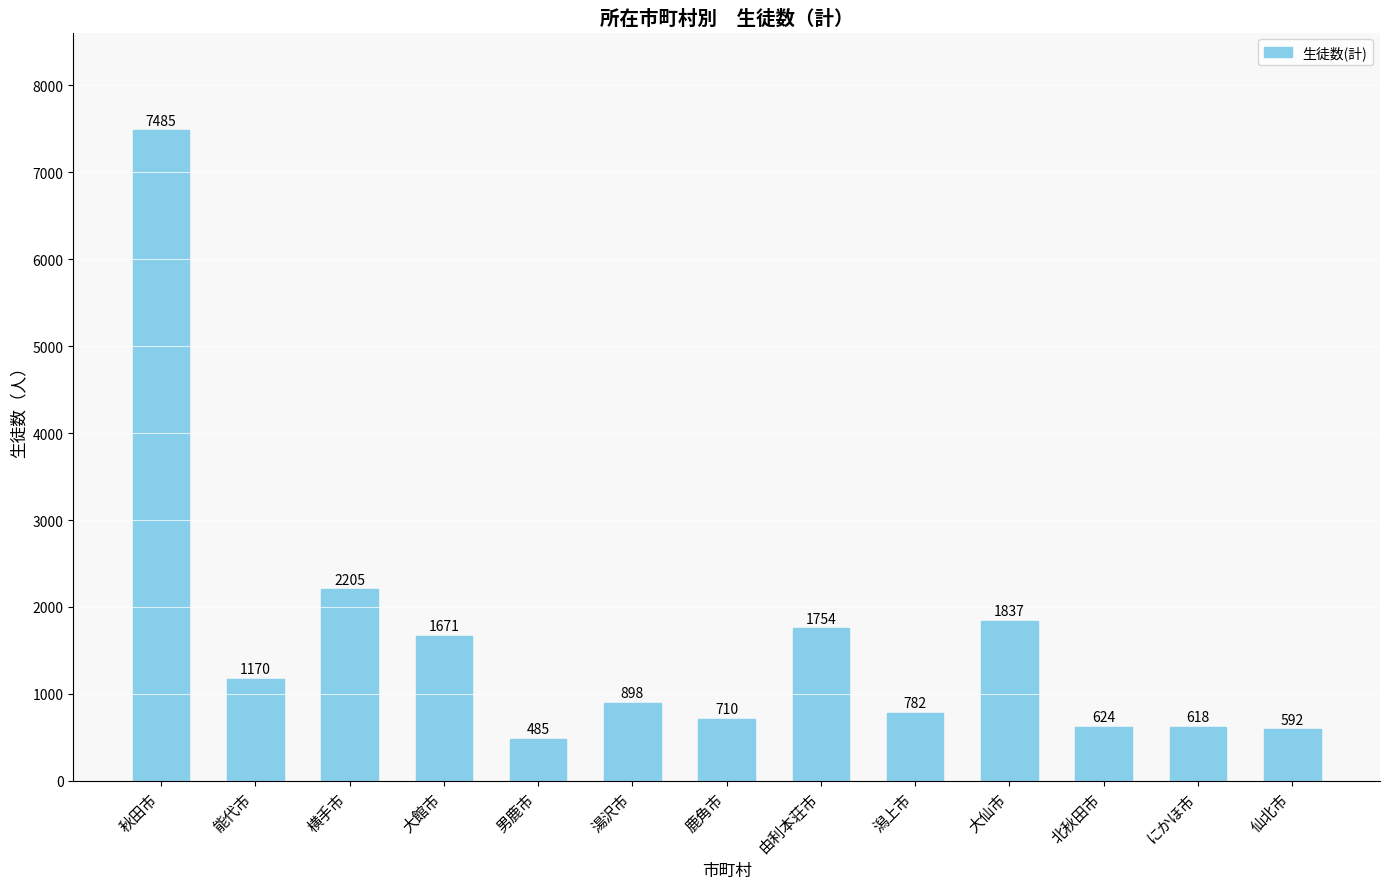

Reading left to right, what are all the values shown in this chart?

7485	1170	2205	1671	485	898	710	1754	782	1837	624	618	592